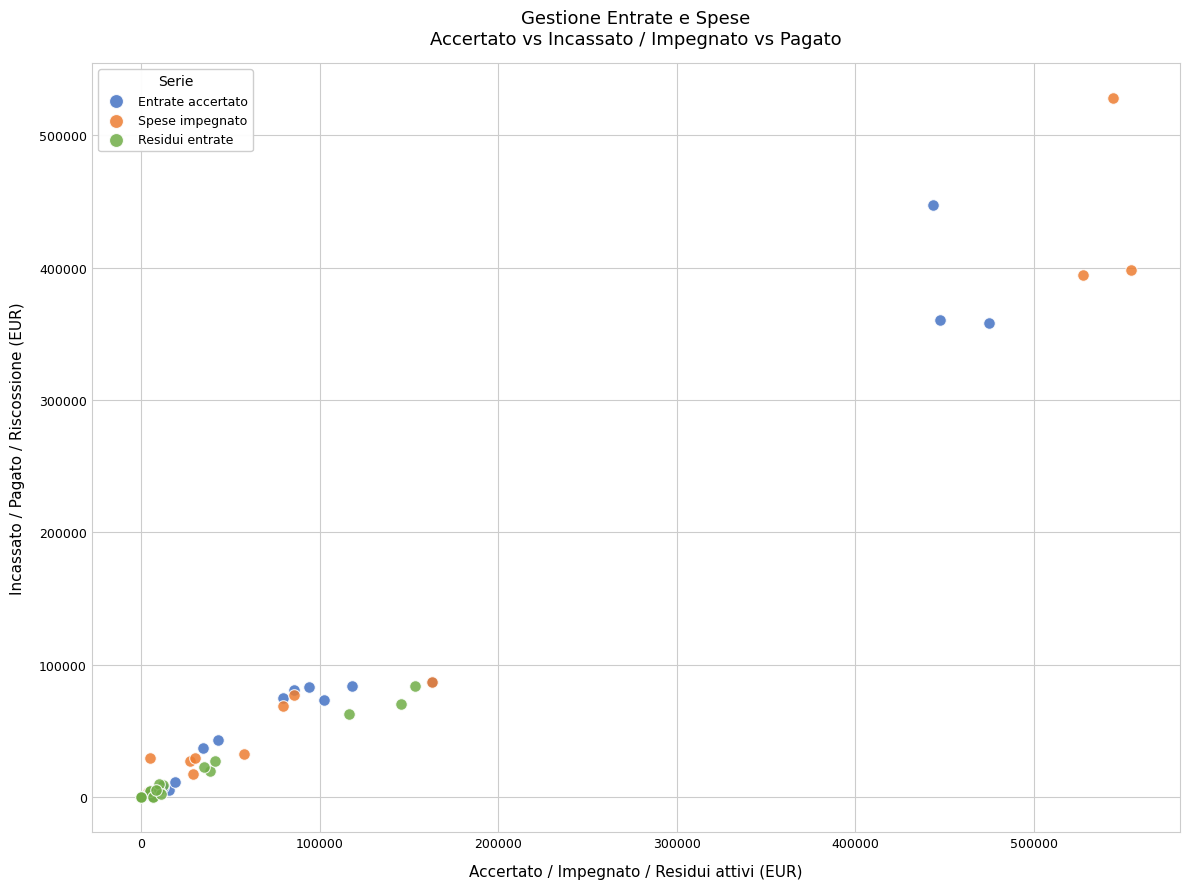

Which series contains the highest Y value?

Spese impegnato